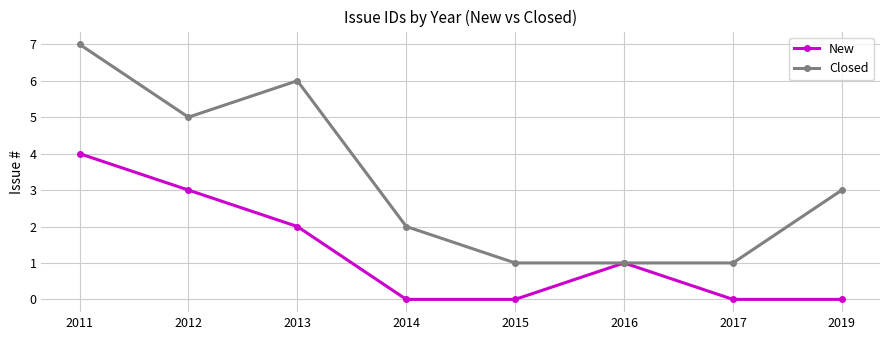

What is the difference between the highest and lowest values at 2011?

3